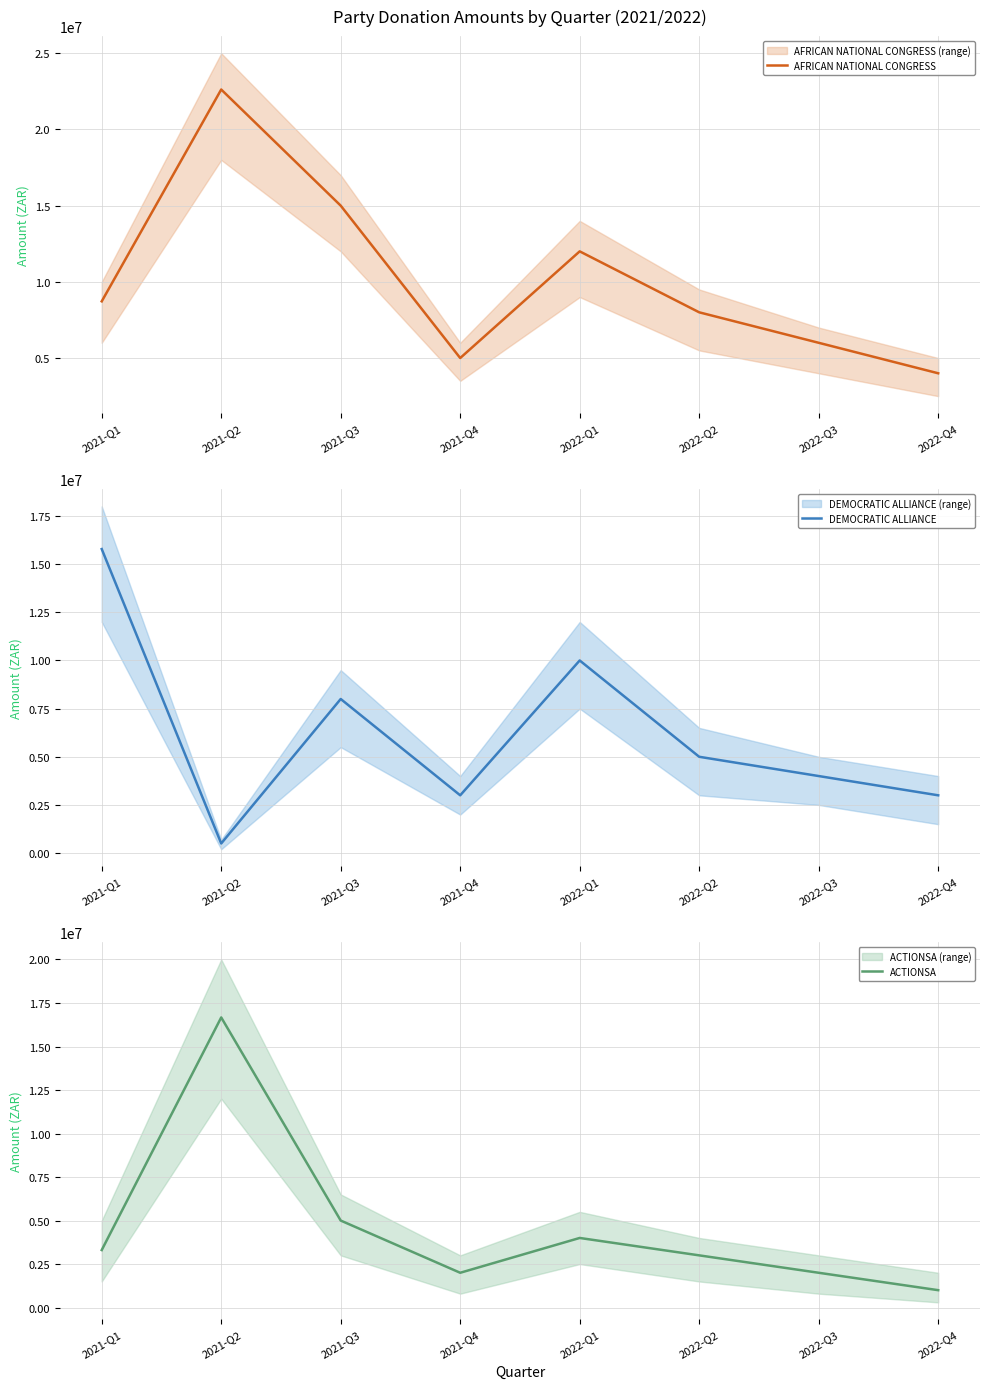

Reading right to left, list all the values displayed in this chart.

AFRICAN NATIONAL CONGRESS: 2022-Q4=4000000.0	2022-Q3=6000000.0	2022-Q2=8000000.0	2022-Q1=12000000.0	2021-Q4=5000000.0	2021-Q3=15000000.0	2021-Q2=22619969.0	2021-Q1=8720000.0
DEMOCRATIC ALLIANCE: 2022-Q4=3000000.0	2022-Q3=4000000.0	2022-Q2=5000000.0	2022-Q1=10000000.0	2021-Q4=3000000.0	2021-Q3=8000000.0	2021-Q2=500000.0	2021-Q1=15783751.5
ACTIONSA: 2022-Q4=1000000.0	2022-Q3=2000000.0	2022-Q2=3000000.0	2022-Q1=4000000.0	2021-Q4=2000000.0	2021-Q3=5000000.0	2021-Q2=16669382.0	2021-Q1=3305090.3